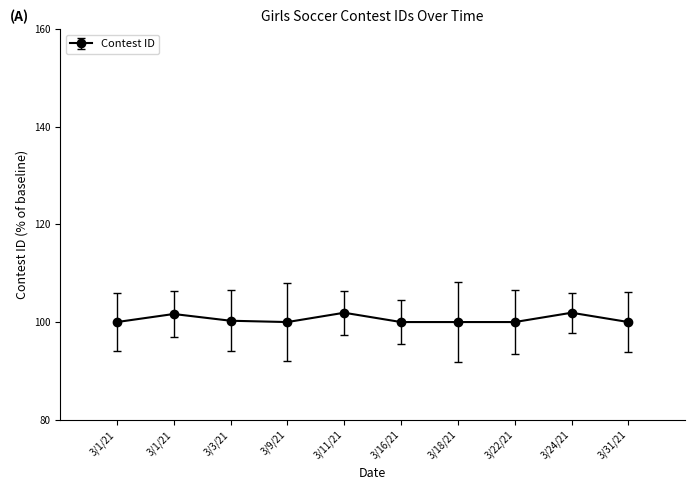

How many lines are shown in the chart?

1